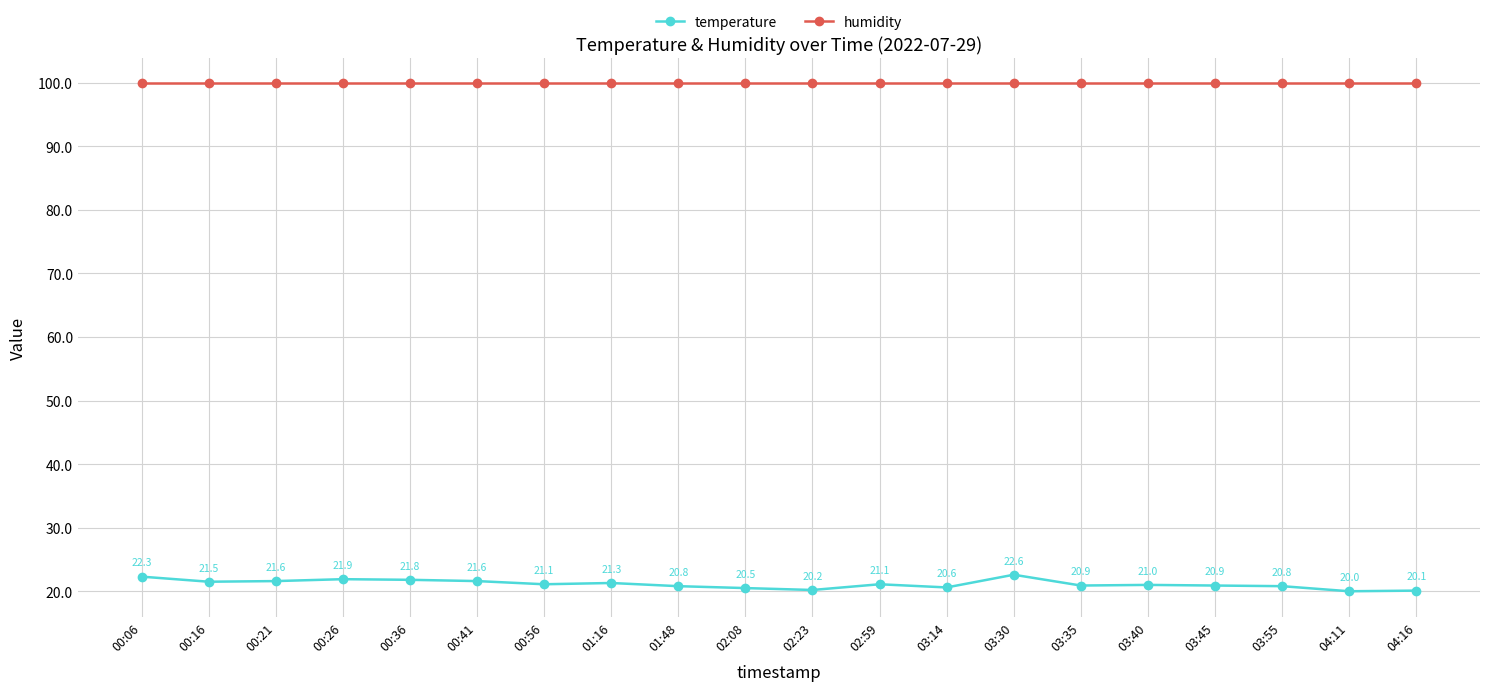

Is it true that temperature equals 20.8 at 01:48?

True